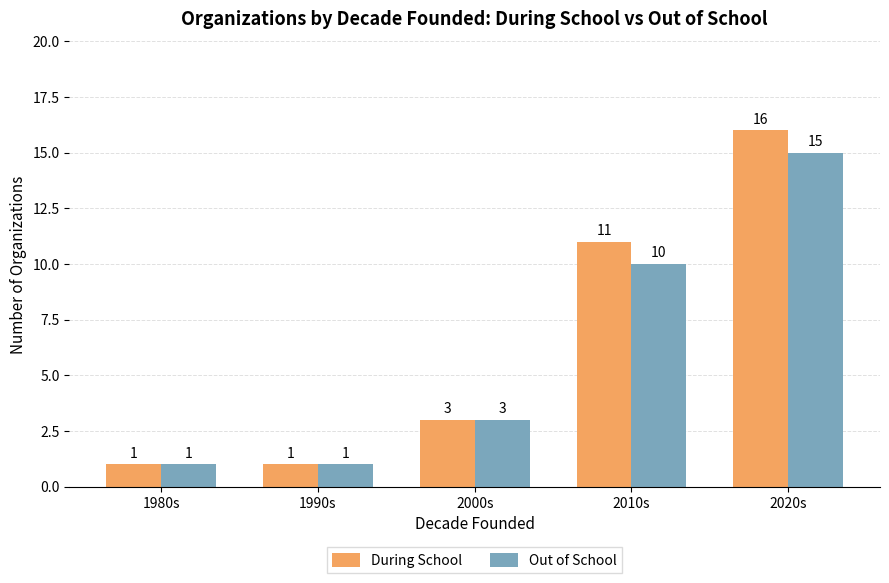

What is the total value across all series at 2010s?

21